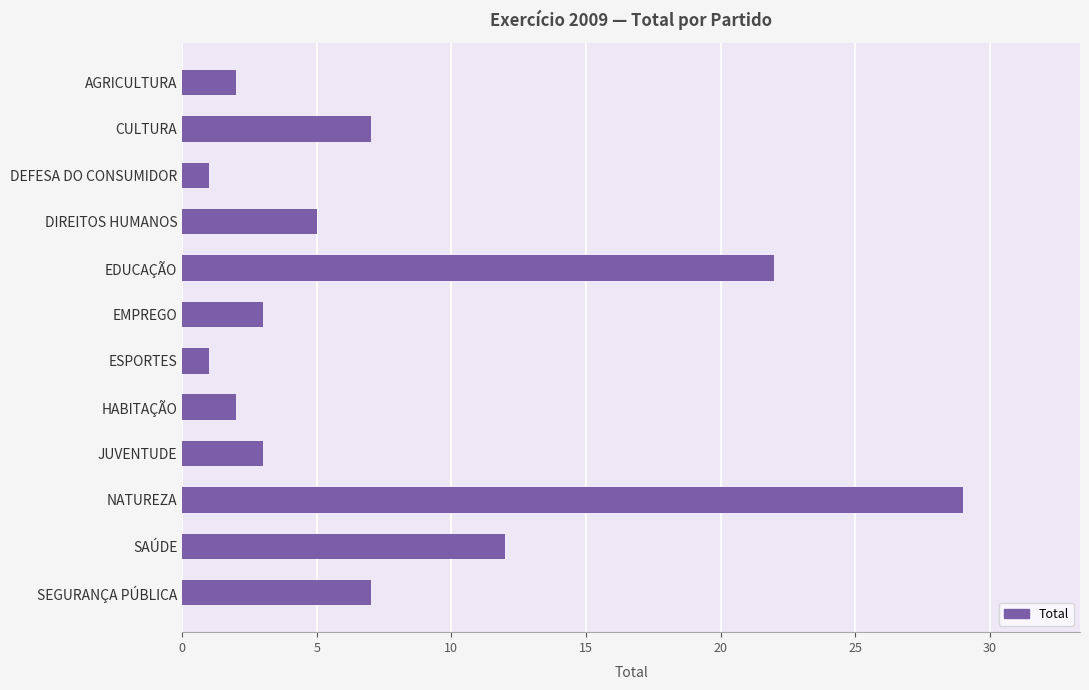

Reading bottom to top, transcribe all the data shown in this chart.

7	12	29	3	2	1	3	22	5	1	7	2